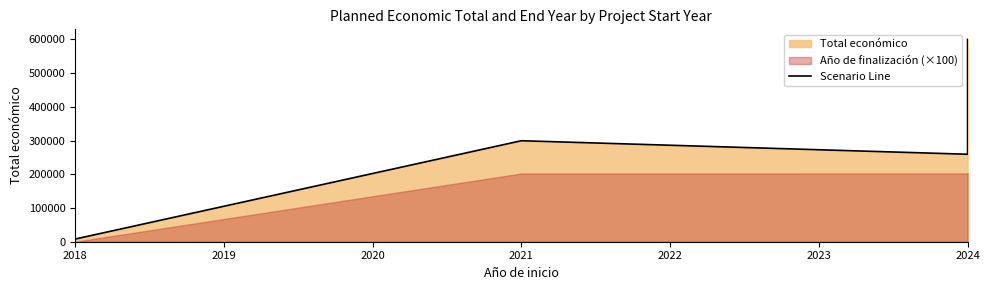

At which category does the chart reach its peak across all series?

2024